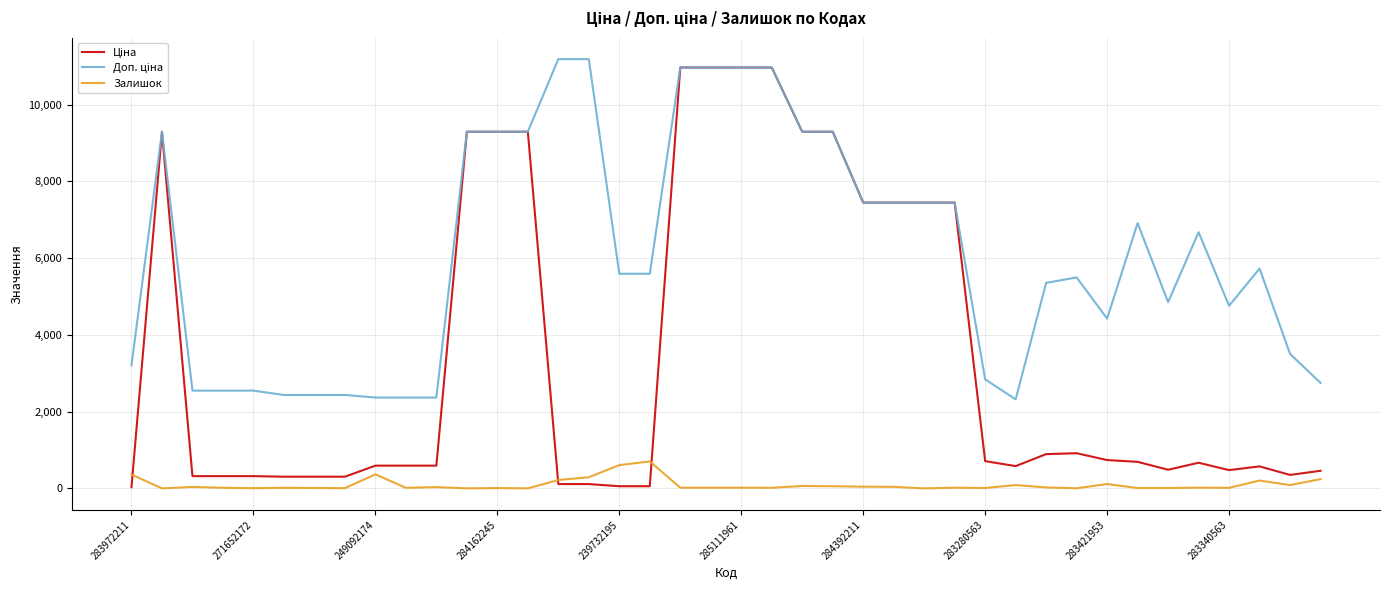

What is the maximum value shown in the chart?

11182.0